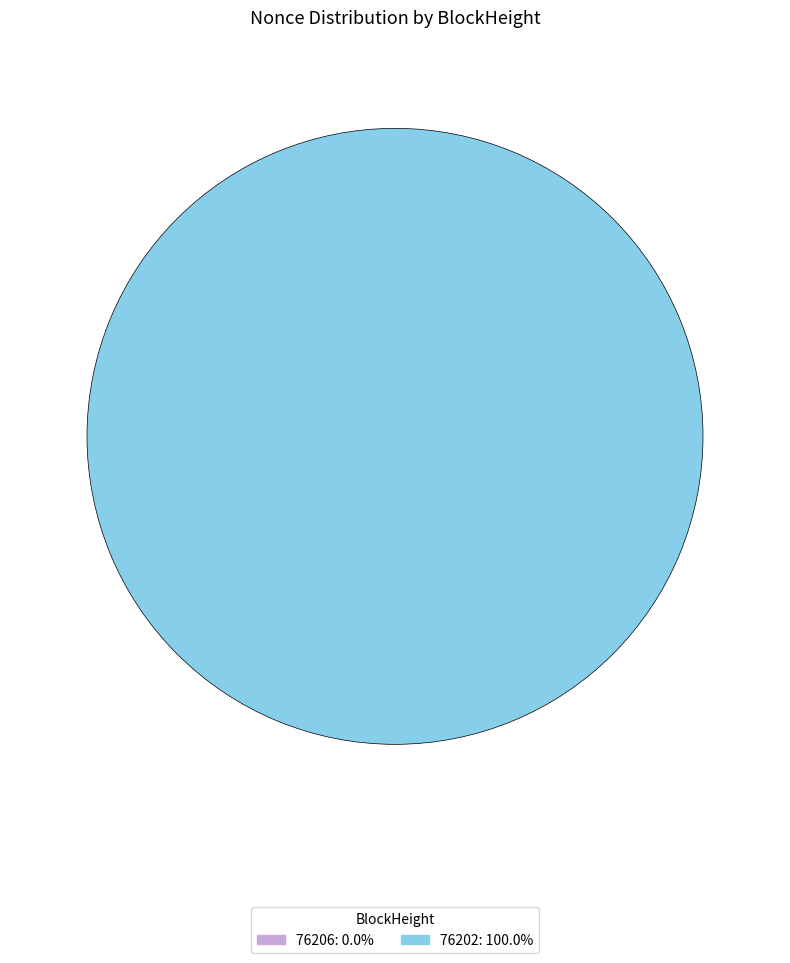

What is the majority slice?

76202